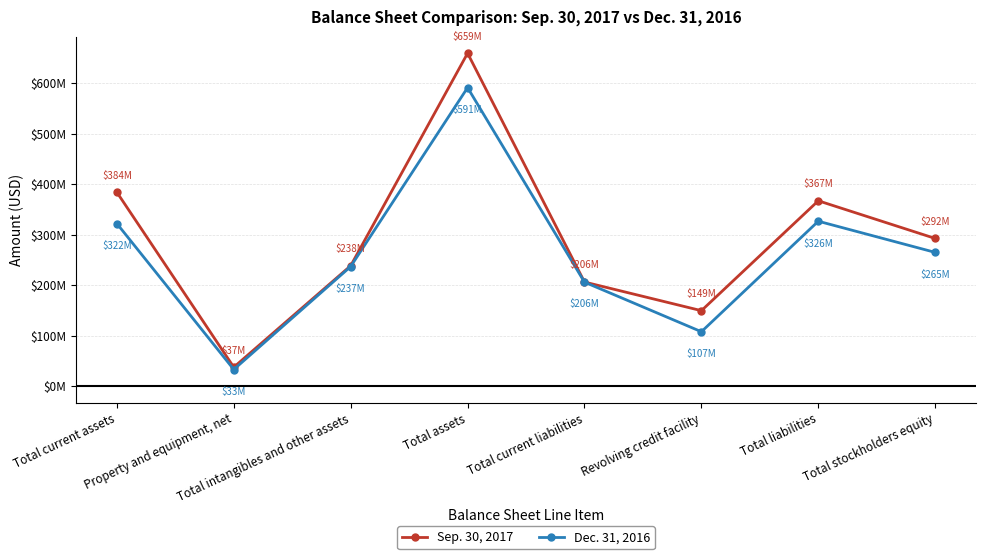

What is the highest value of the Sep. 30, 2017 series?

659135000